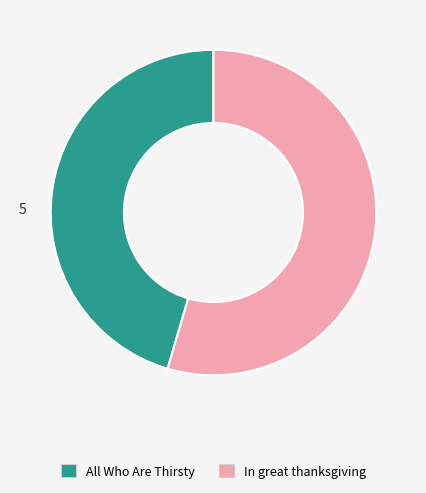

How many segments does this pie chart have?

2